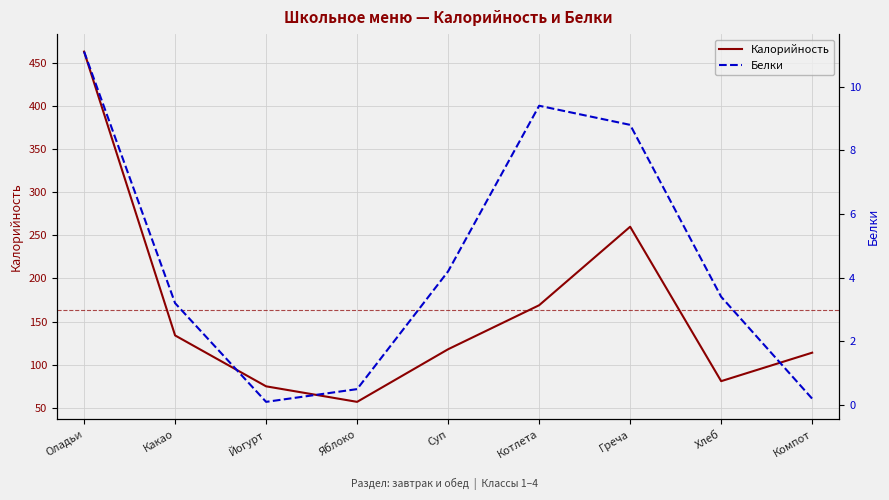

Reading left to right, what are all the values shown in this chart?

Калорийность: Оладьи=463.0	Какао=134.0	Йогурт=75.0	Яблоко=57.0	Суп=118.0	Котлета=169.0	Греча=260.0	Хлеб=81.0	Компот=114.0
Белки: Оладьи=11.1	Какао=3.2	Йогурт=0.1	Яблоко=0.5	Суп=4.2	Котлета=9.4	Греча=8.8	Хлеб=3.4	Компот=0.2